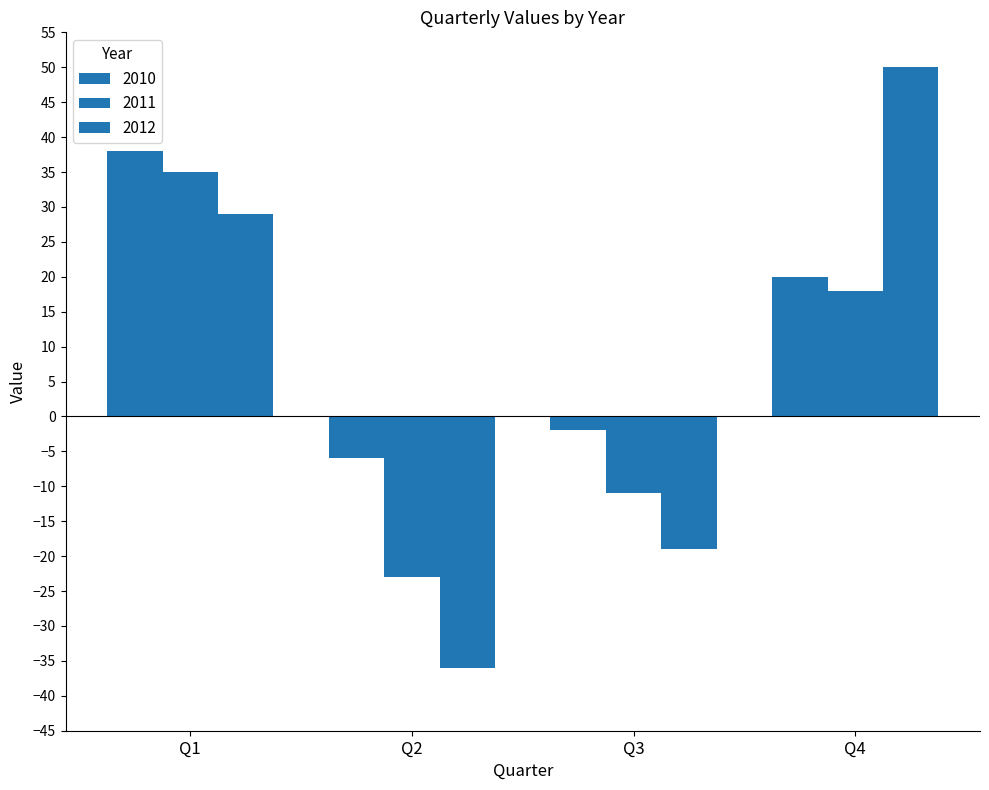

How many bars are there in each group?

3